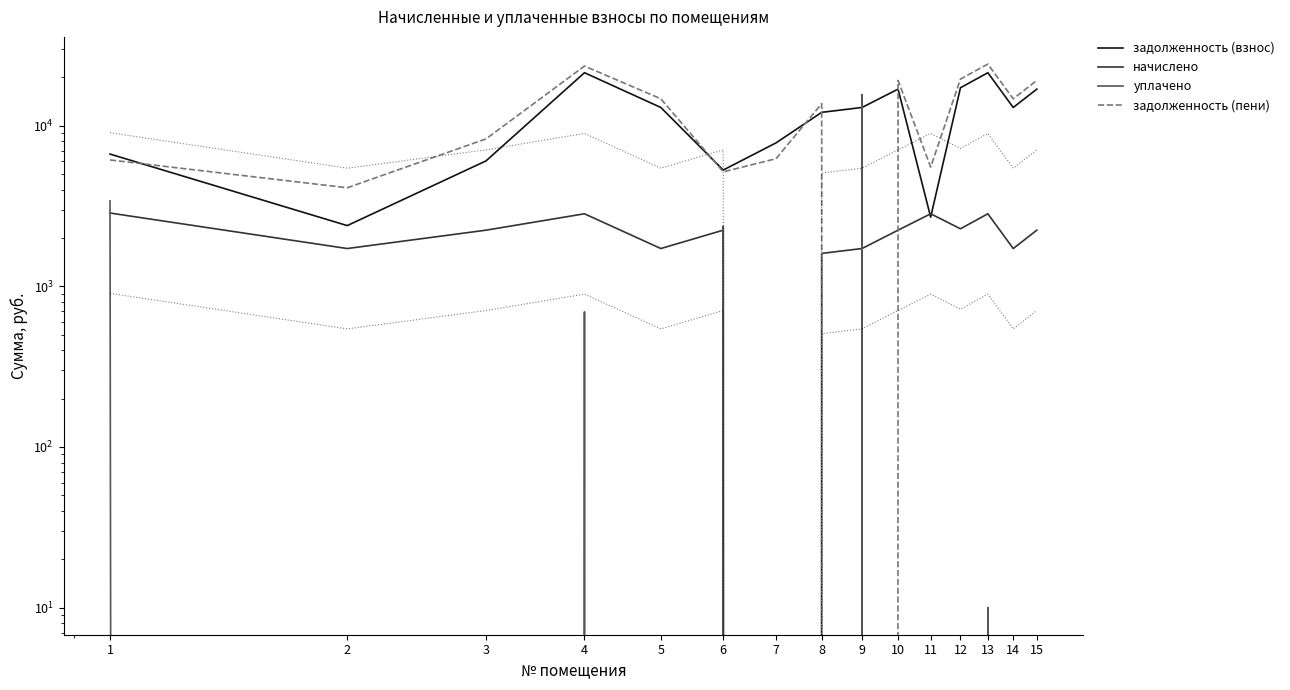

What is the value of the уплачено point at the 6th from the left?

2370.0